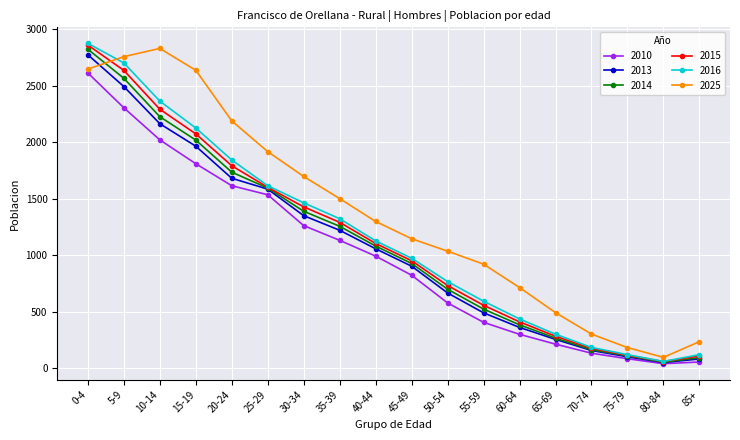

True or false: 2015 has more than 2 interior local peaks.

False